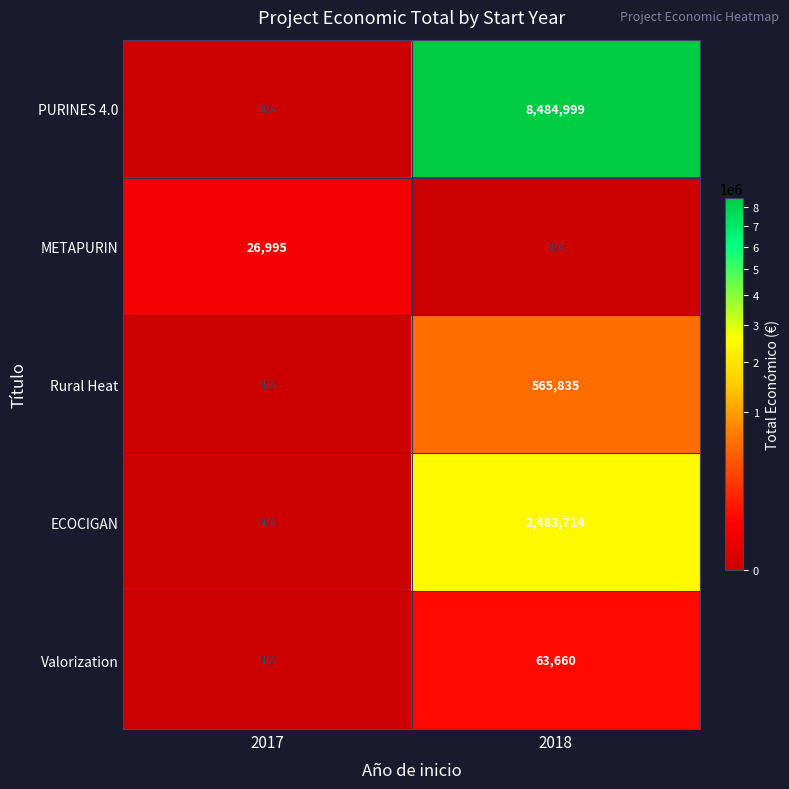

Is it true that Valorization equals 110039 at 2018?

False